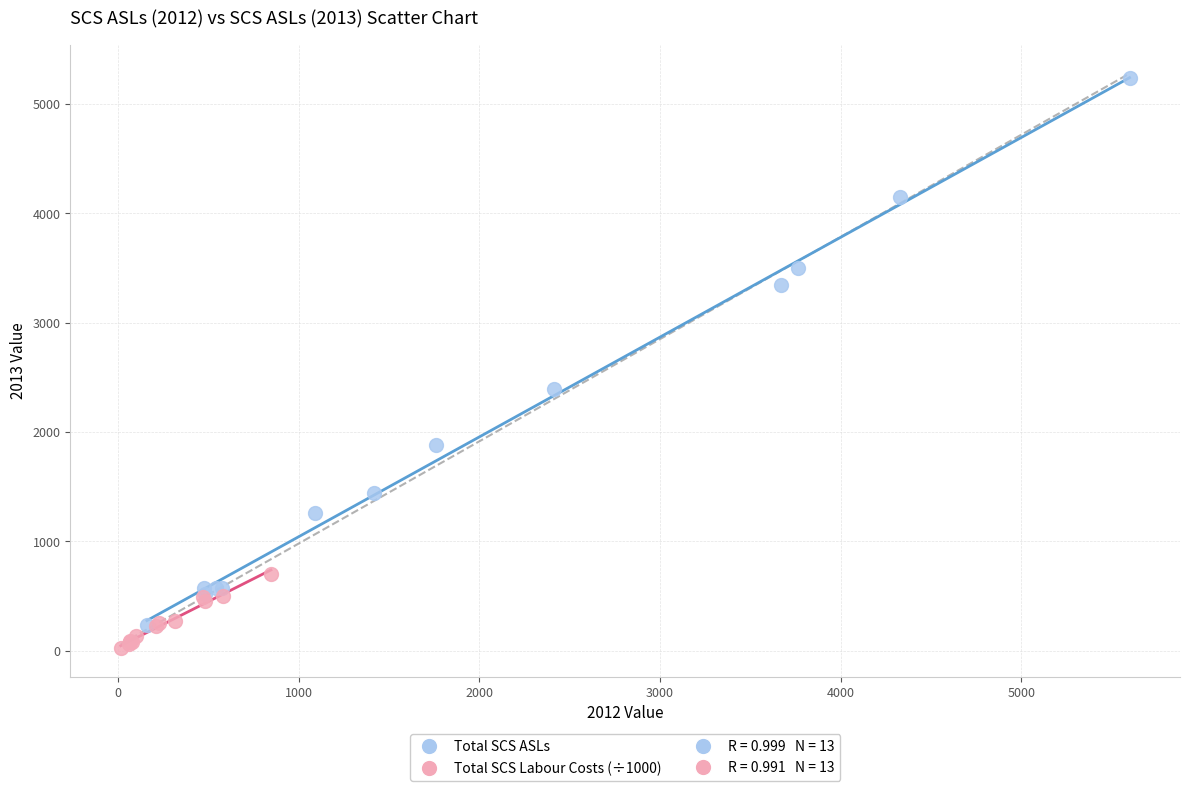

Which series has the largest Y range (max minus min)?

Total SCS ASLs